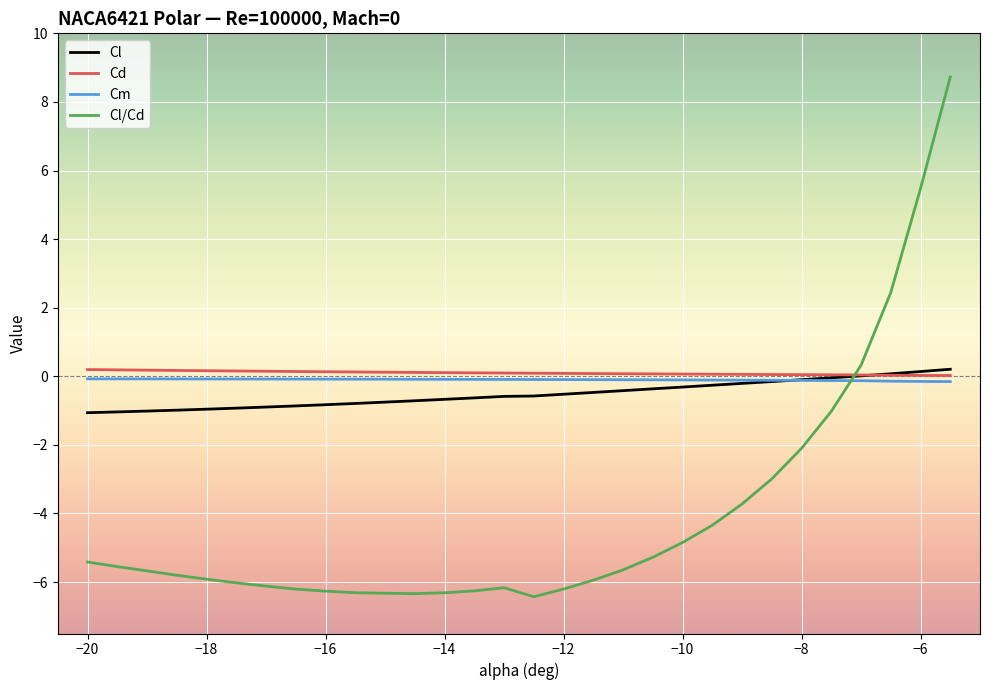

Which series has the widest spread of values?

Cl/Cd